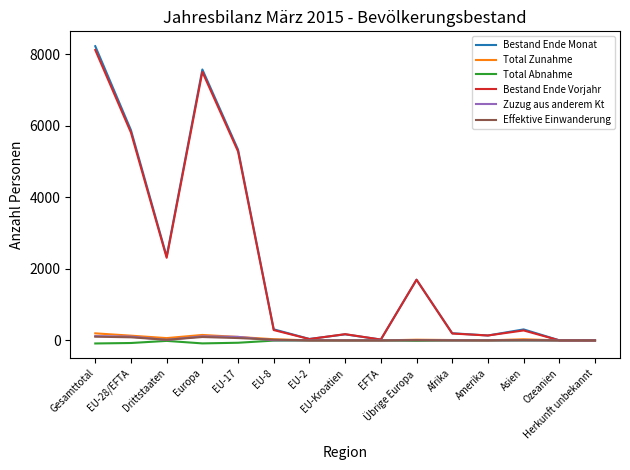

Where is Zuzug aus anderem Kt nearest to the value 60?

EU-17